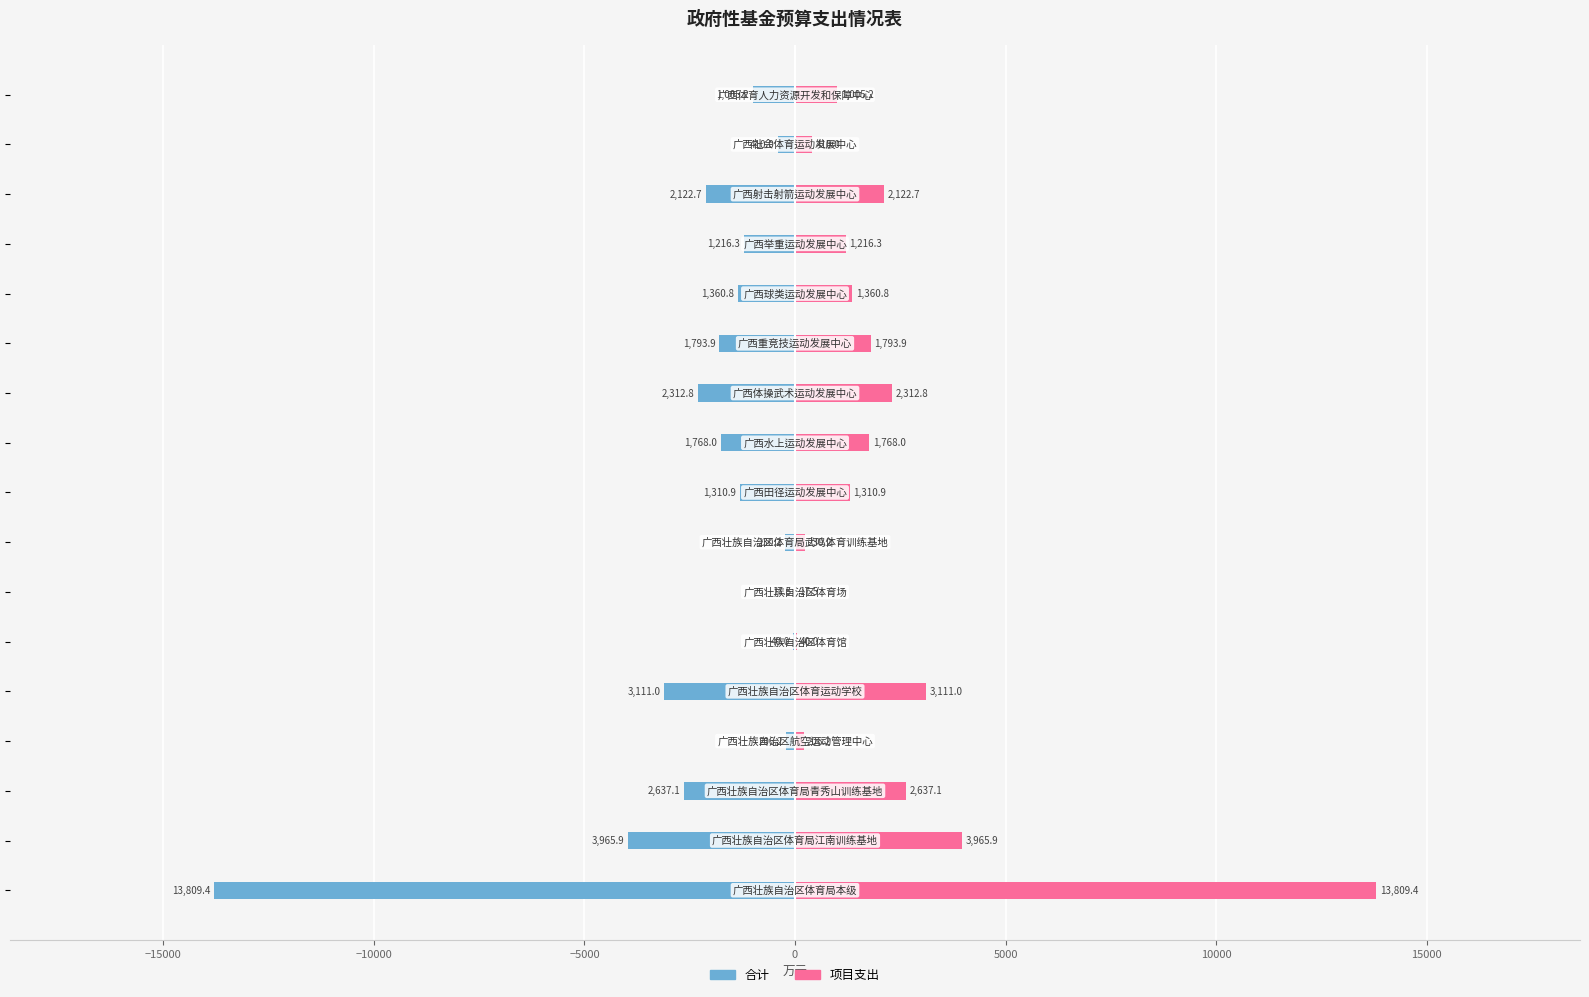

Is it true that 项目支出 equals 4918.8 at −20000?

False